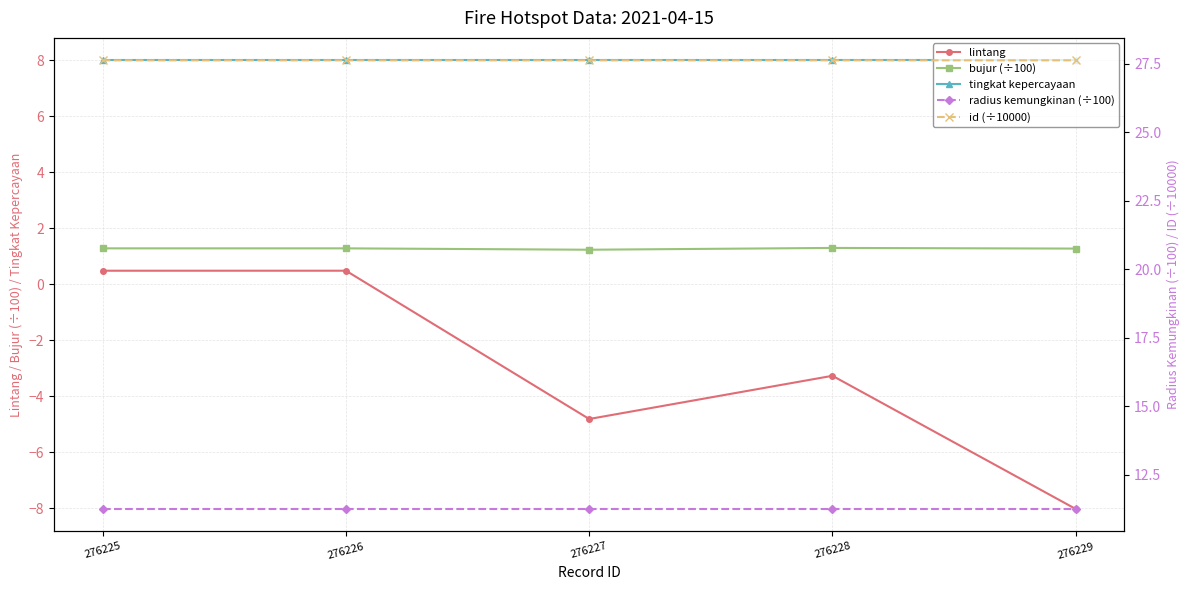

The value of tingkat kepercayaan at 276227 is 5.0. True or false?

False